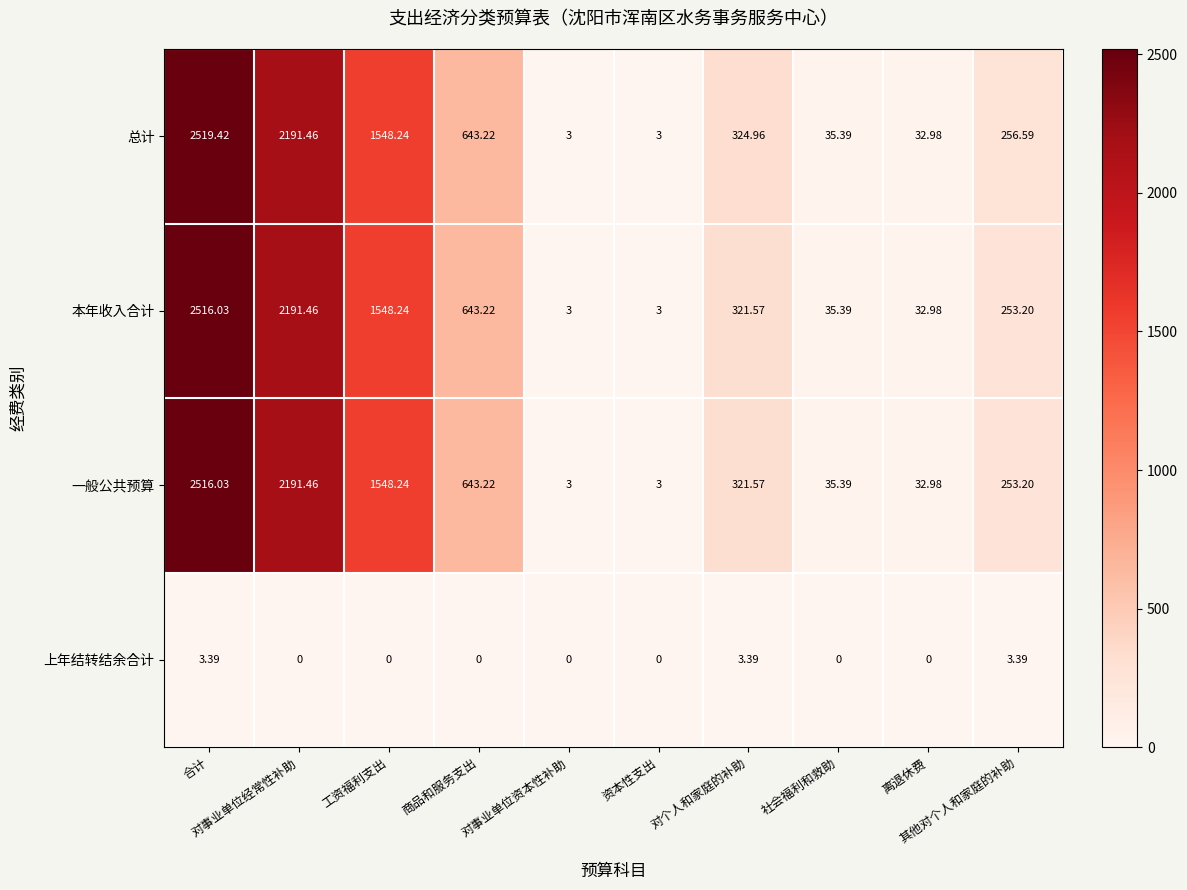

Which series has the widest spread of values?

总计